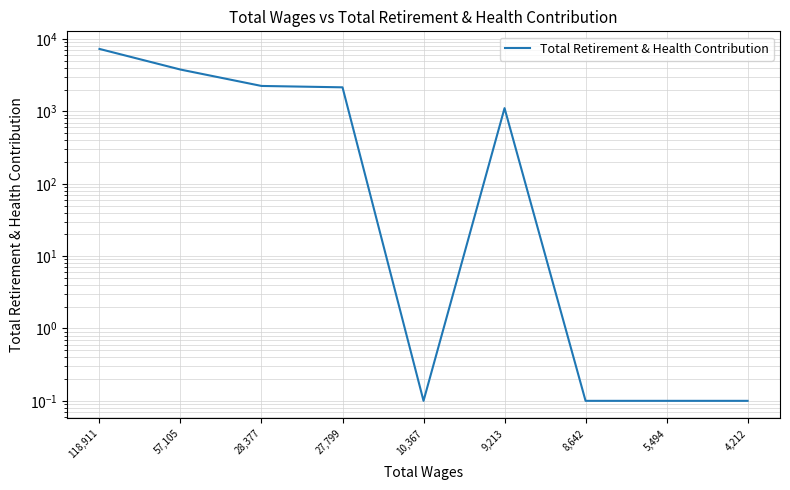

Which category has the lowest value across all series?

10,367